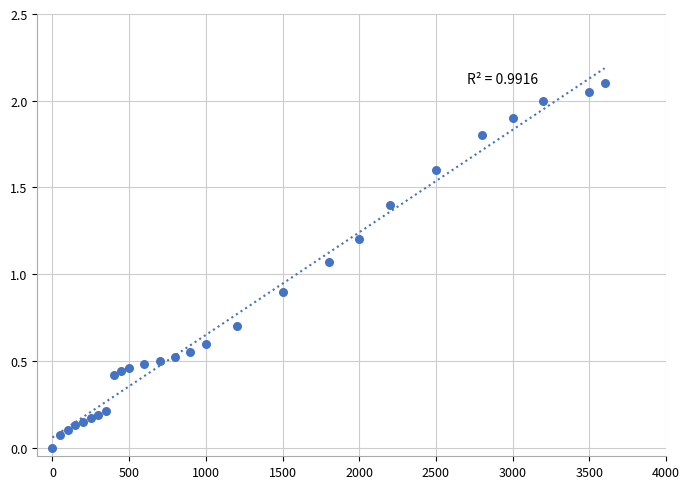

What is the range of Y values (max minus min)?

2.1